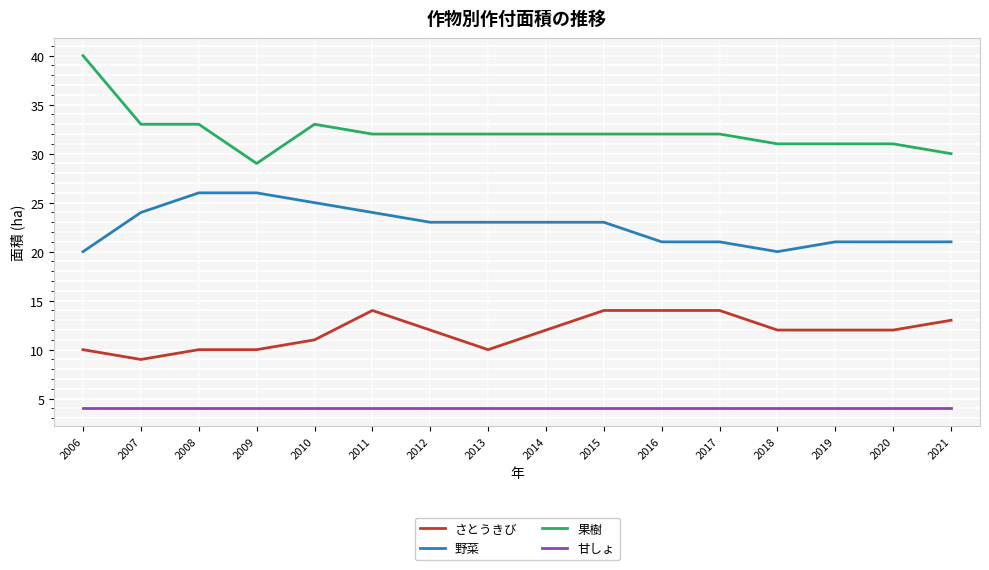

Which series has the widest spread of values?

果樹